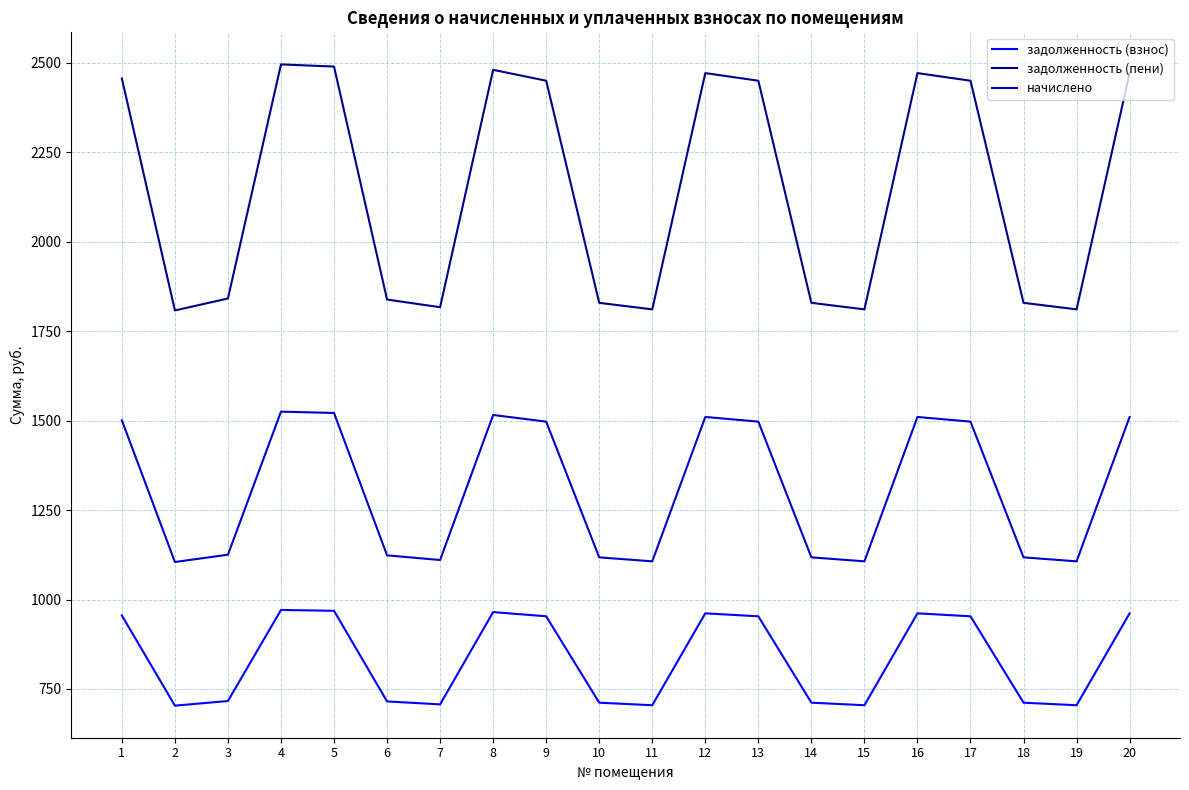

Which series has the largest range (max minus min)?

задолженность (пени)